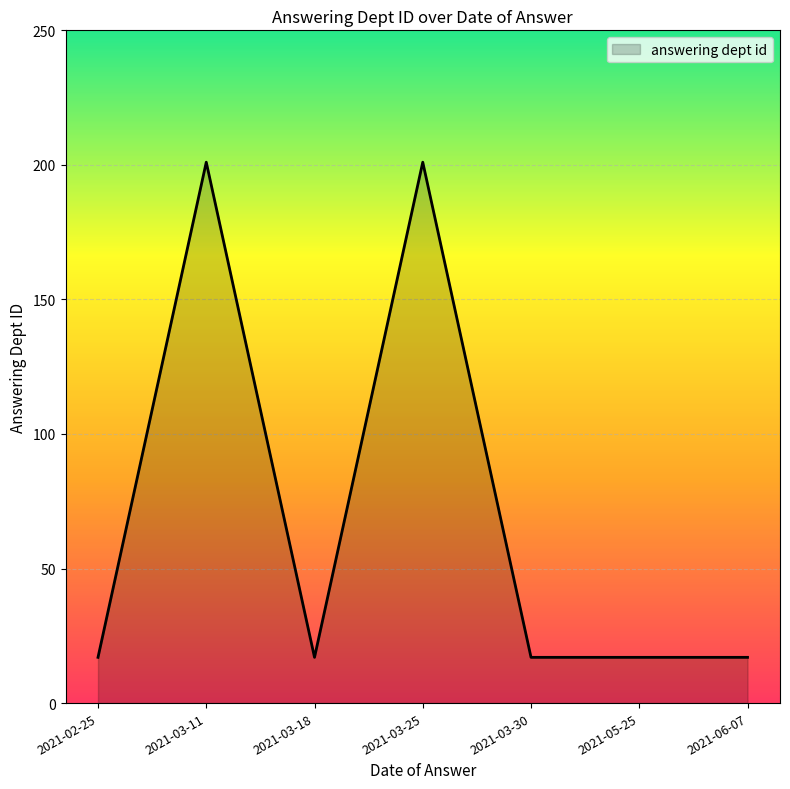

How many lines are shown in the chart?

1